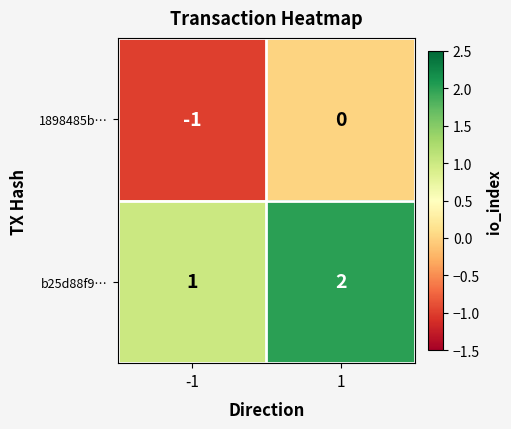

At 1, list the series in order from smallest to largest.

1898485b…, b25d88f9…